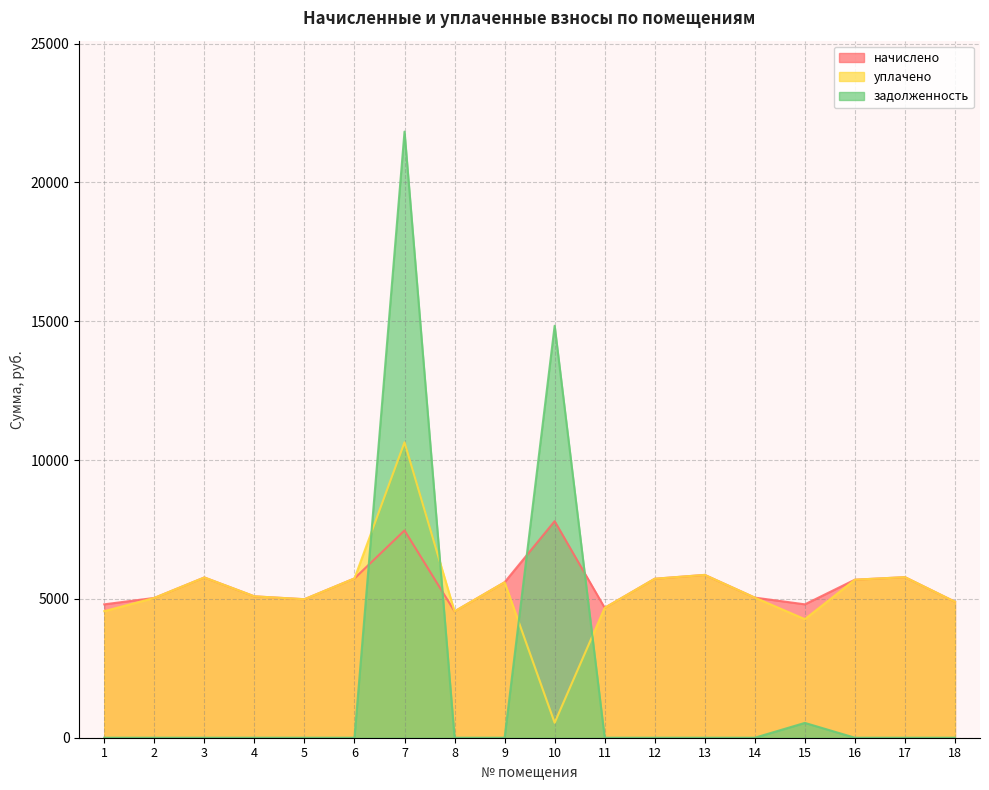

What is the difference between the maximum and second lowest values in the начислено series?

3121.9